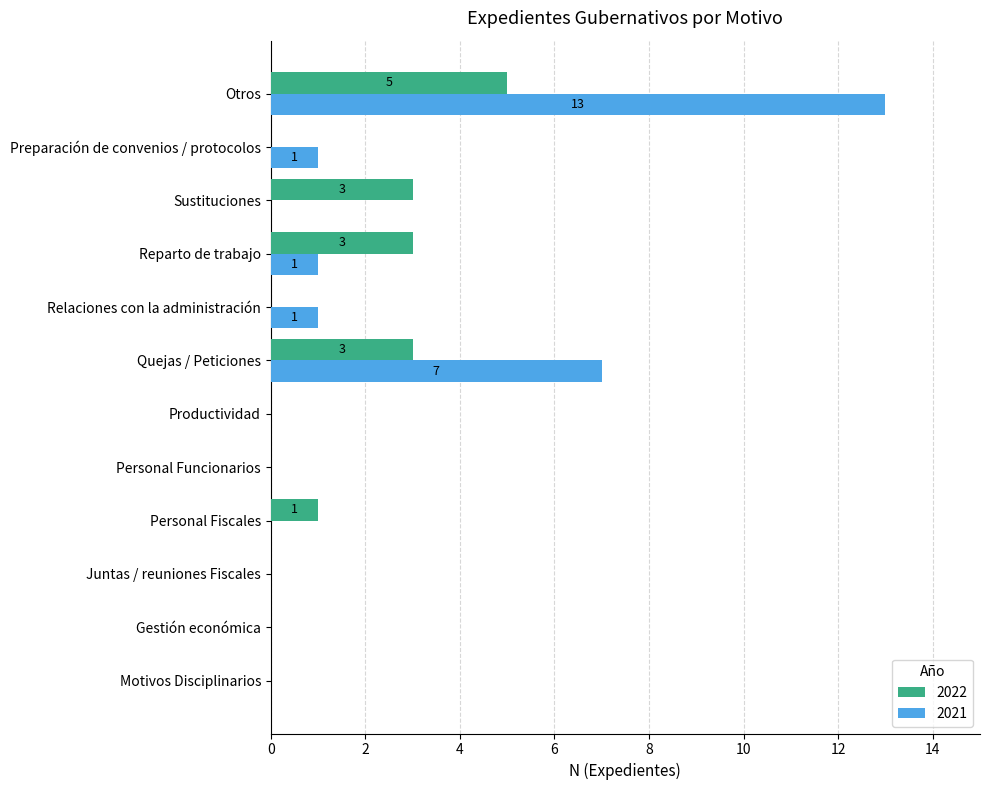

Which category has the highest value in the 2021 series?

Otros